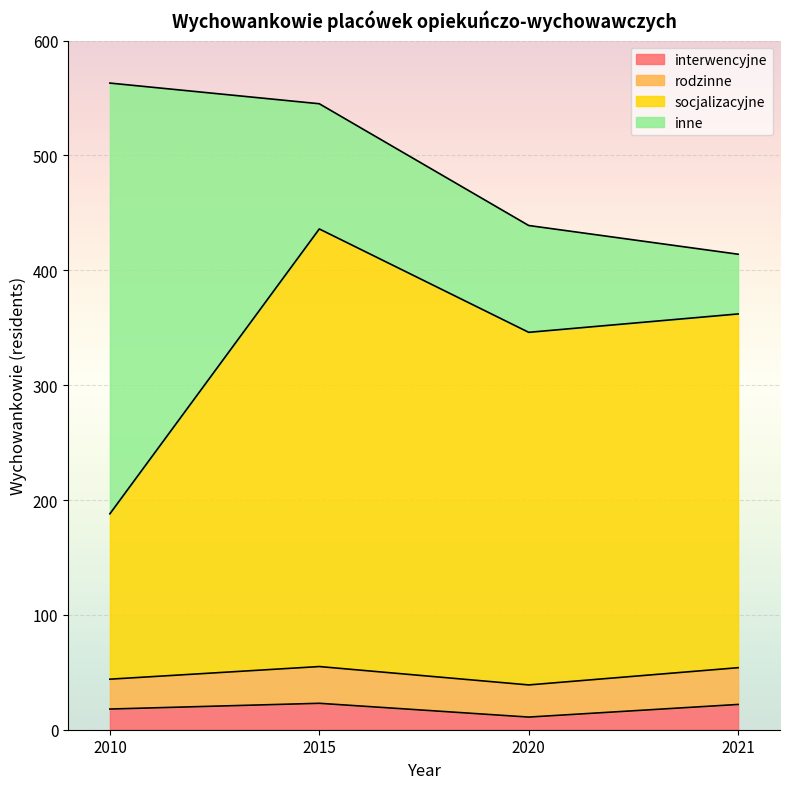

What is the difference between the highest and lowest values at 2020?

296